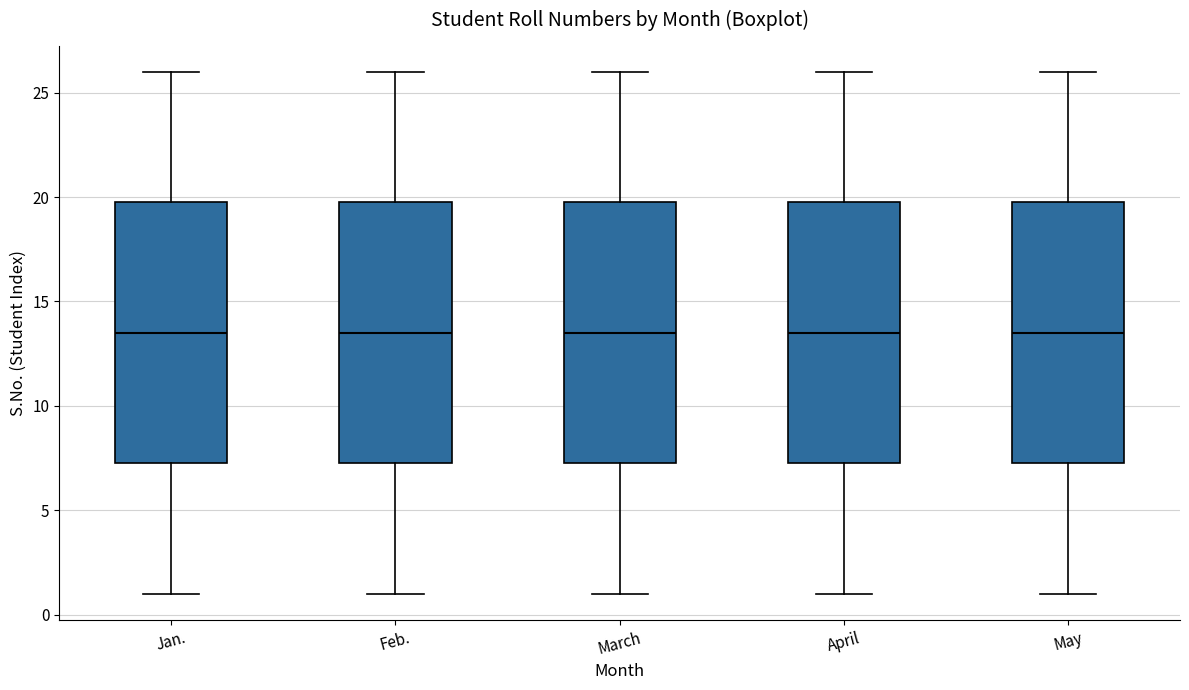

Reading left to right, read every box against the y-axis: the position of its median line, the range the box covers, and the ends of its whiskers. The values are not printed on the chart, so give them approximately, as read against the axis.

Jan.: median 13.5, box 7.5 to 20.0, whiskers 1.0 to 26.0
Feb.: median 13.5, box 7.5 to 20.0, whiskers 1.0 to 26.0
March: median 13.5, box 7.5 to 20.0, whiskers 1.0 to 26.0
April: median 13.5, box 7.5 to 20.0, whiskers 1.0 to 26.0
May: median 13.5, box 7.5 to 20.0, whiskers 1.0 to 26.0